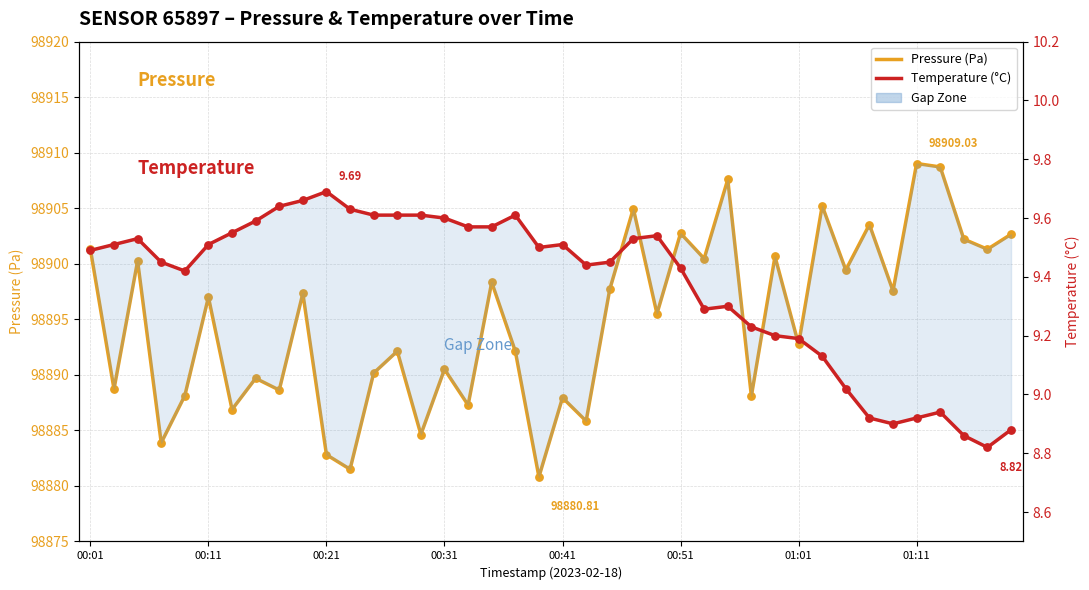

Which series has the largest total across all categories?

Pressure (Pa)